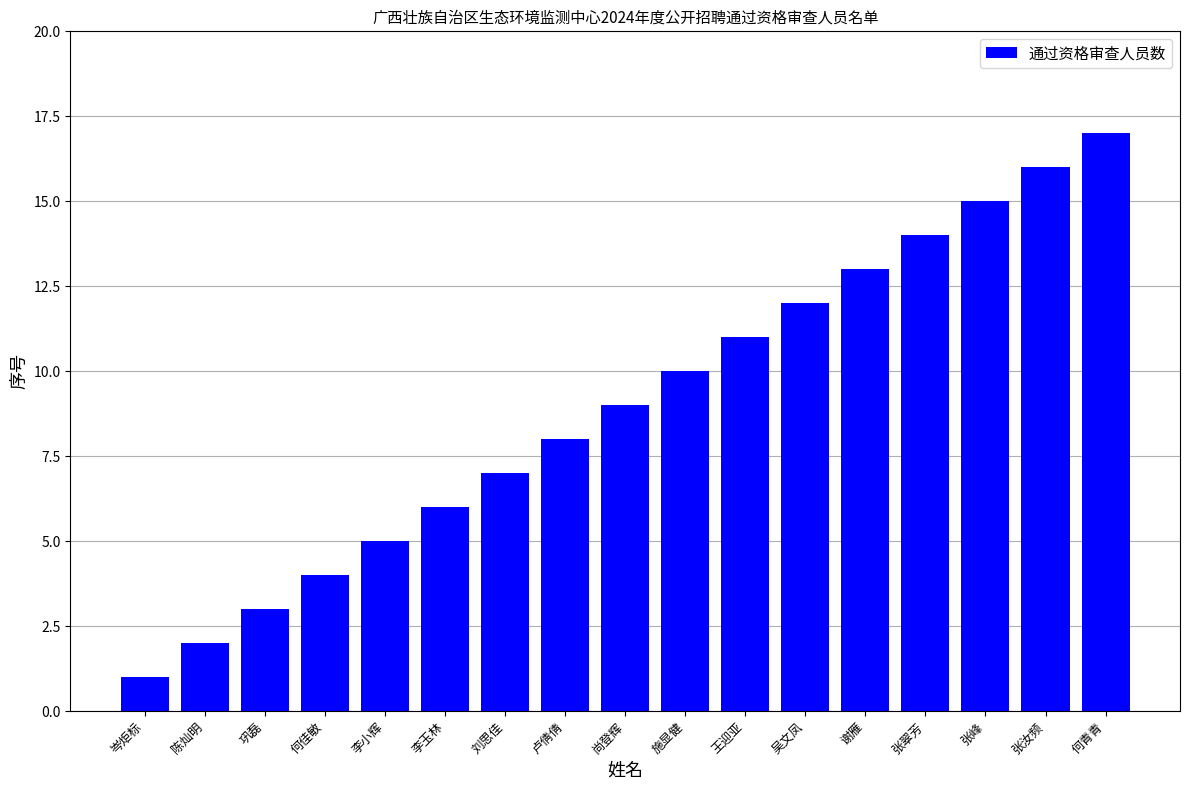

What is the difference between the second highest and second lowest values?

14